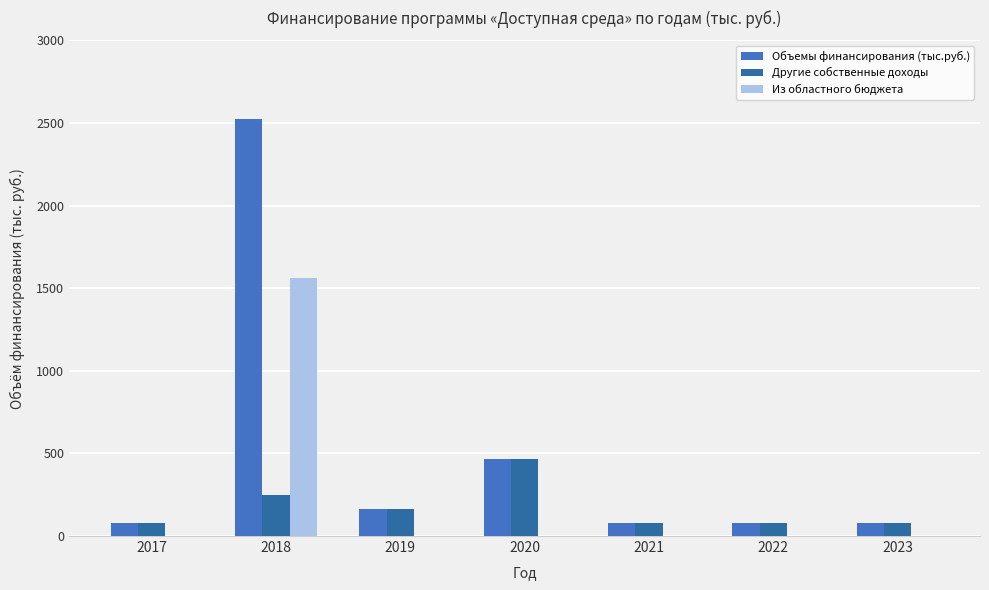

How many groups of bars are there?

7